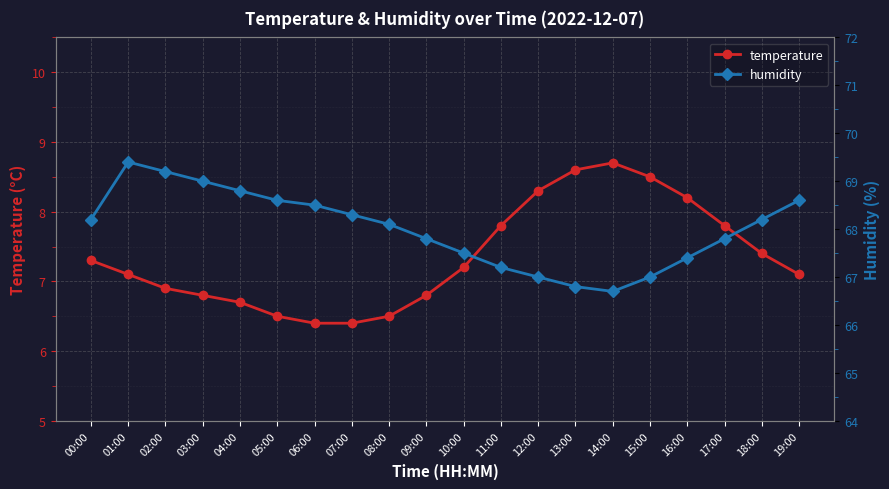

What is the maximum value for temperature?

8.7